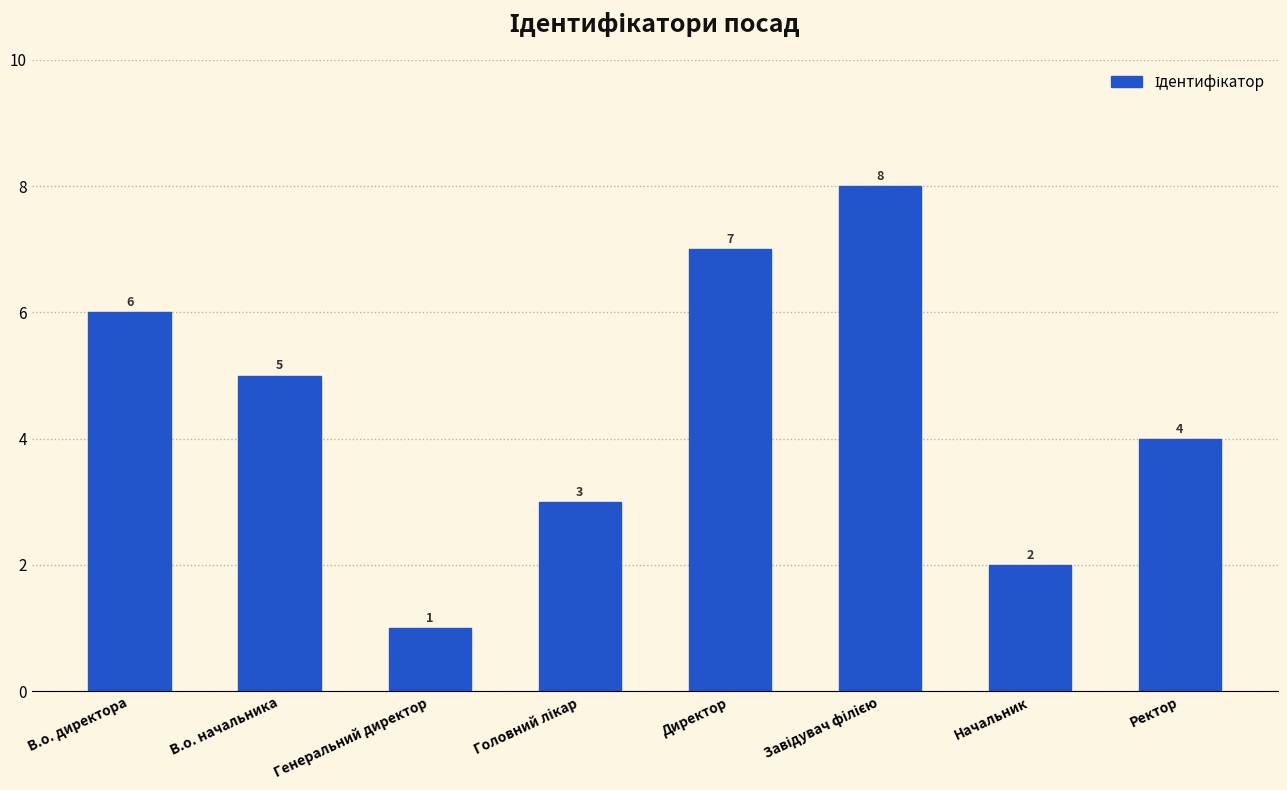

What is the value of the 3rd bar from the left?

1